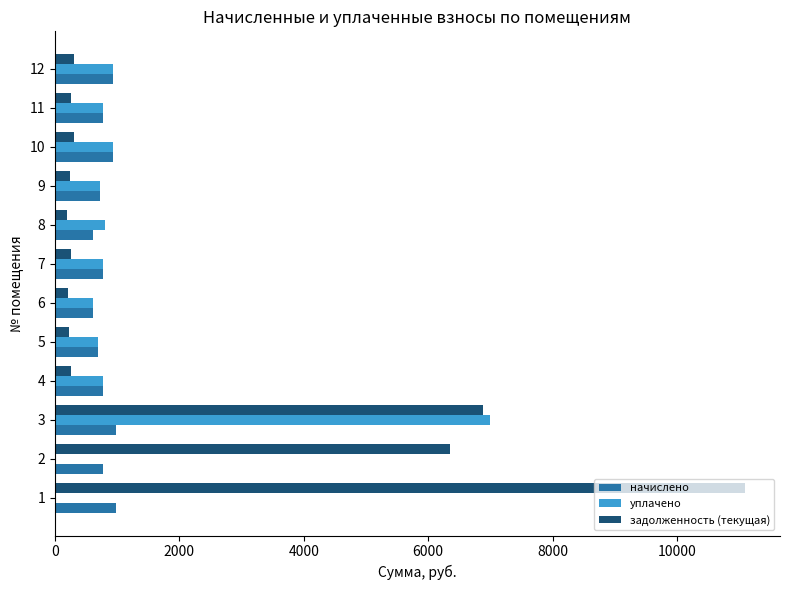

How many data points in начислено are above 777?

8